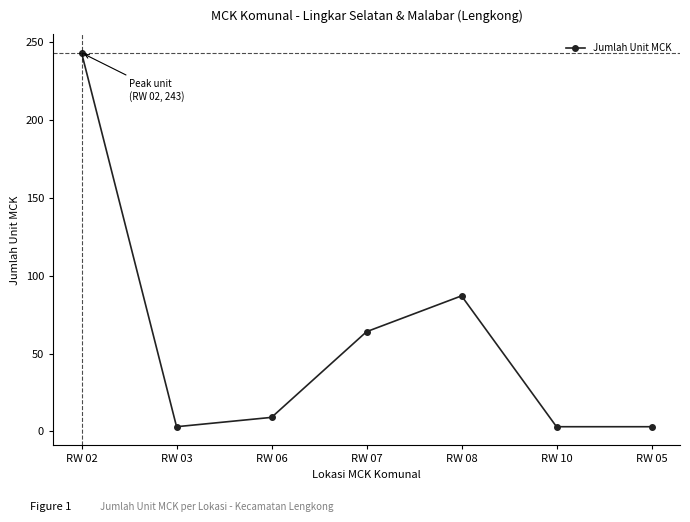

Reading left to right, what are all the values shown in this chart?

243	3	9	64	87	3	3